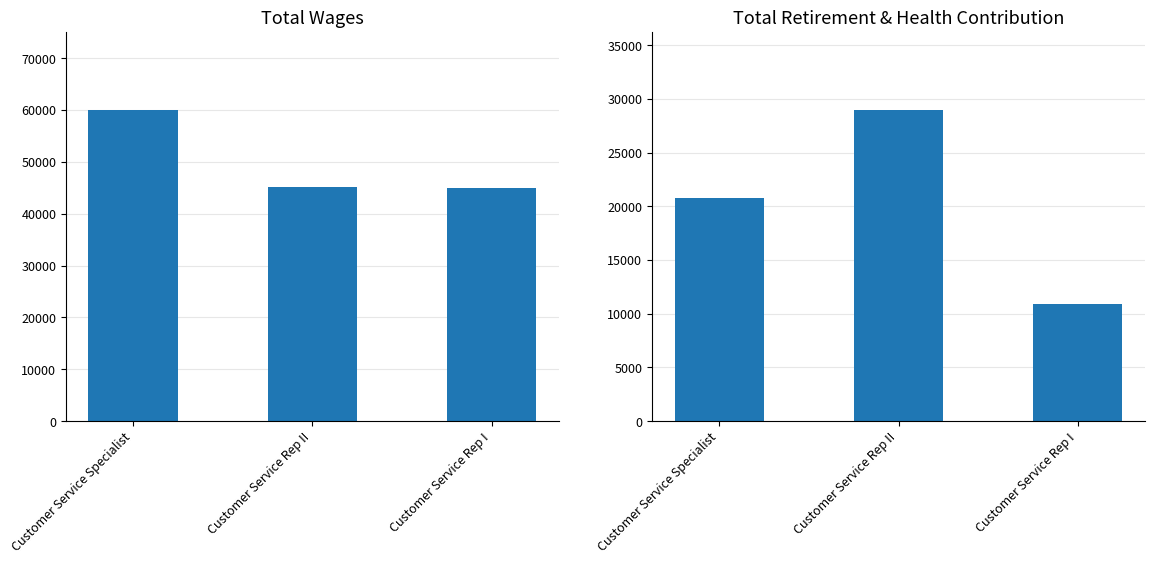

What is the average value of the Total Wages series?

50019